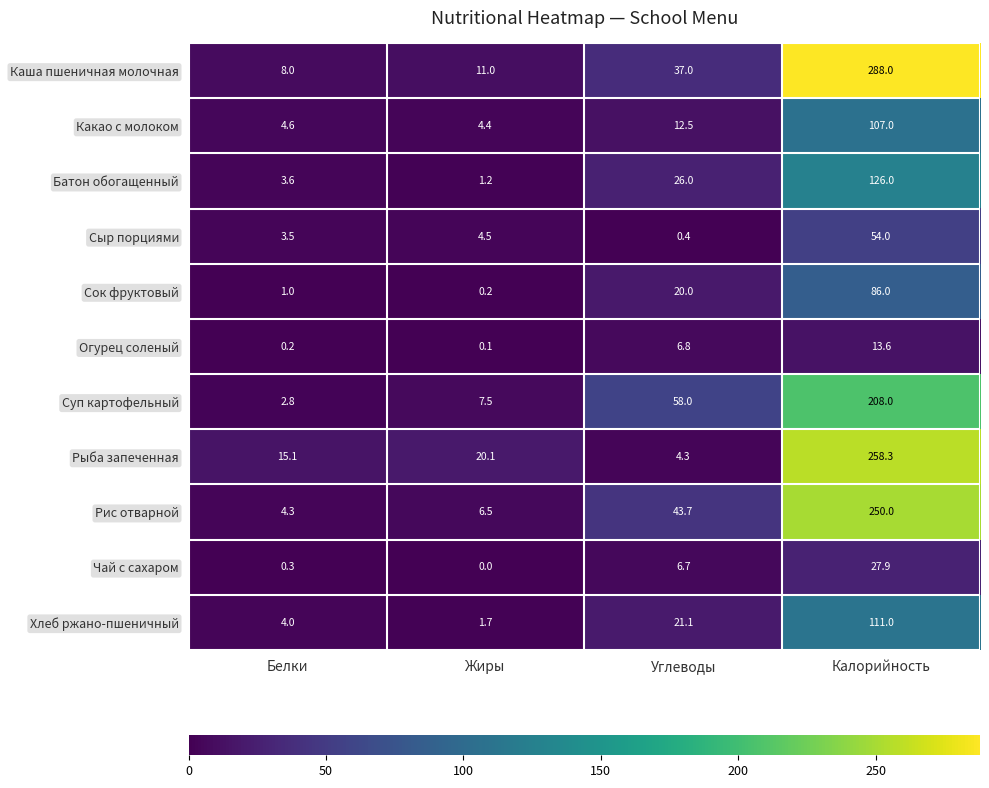

What is the difference between the maximum and minimum values in the Сок фруктовый series?

85.8